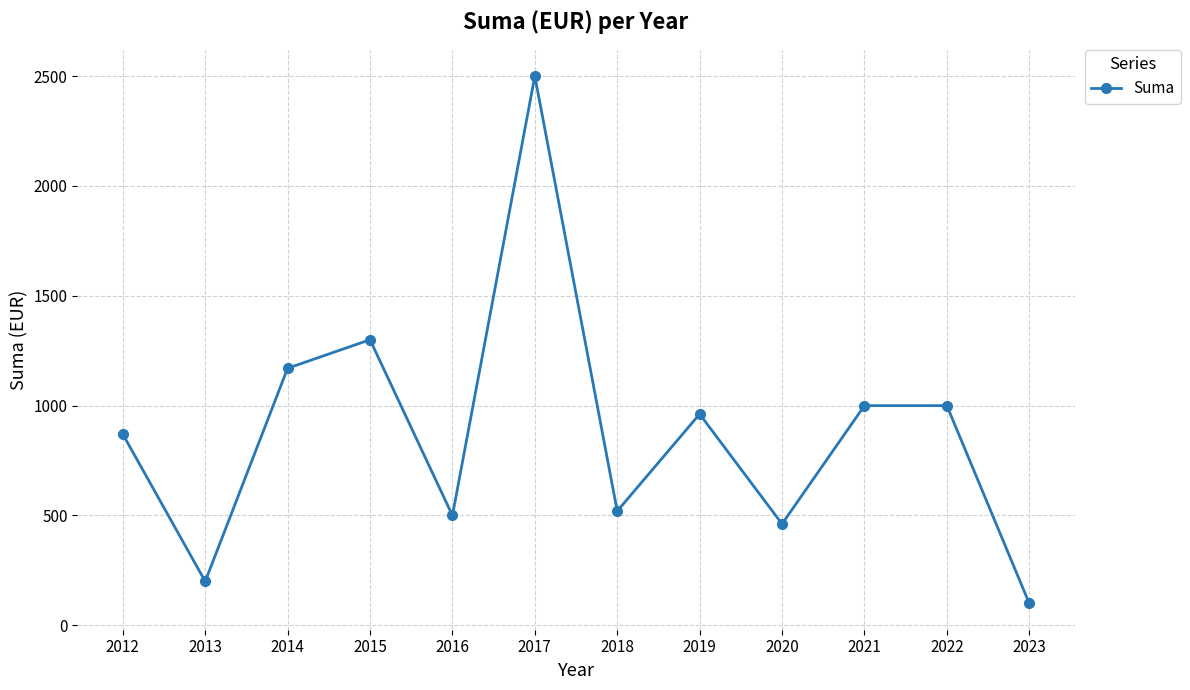

Count the number of values greater than 961.

6